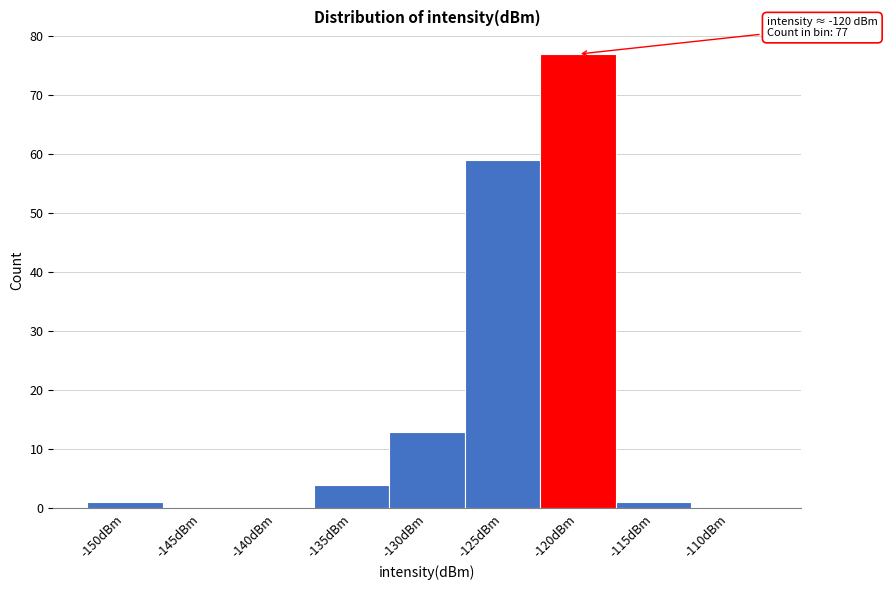

Reading right to left, list all the values displayed in this chart.

-110dBm=0	-115dBm=1	-120dBm=77	-125dBm=59	-130dBm=13	-135dBm=4	-140dBm=0	-145dBm=0	-150dBm=1